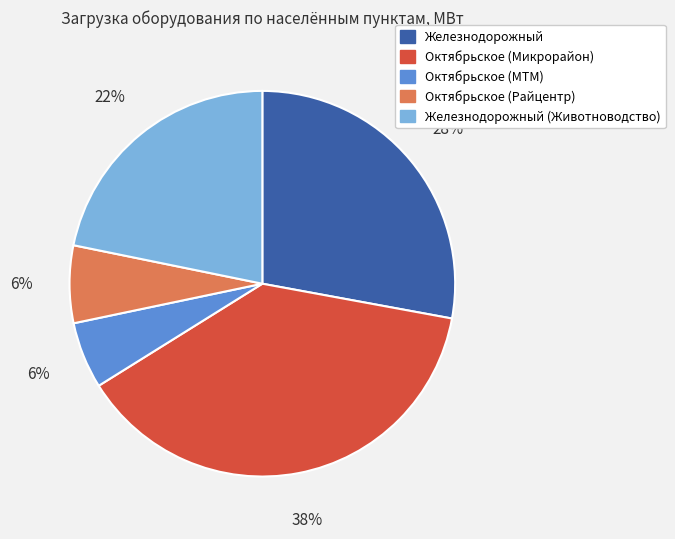

Does any single category account for the majority?

No